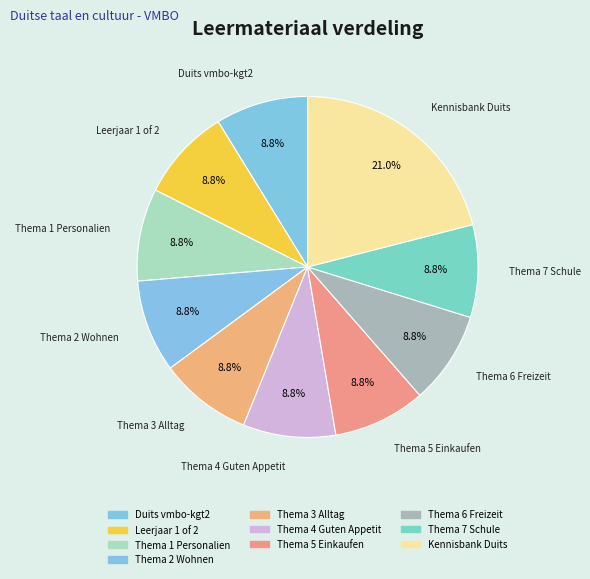

How many segments does this pie chart have?

10